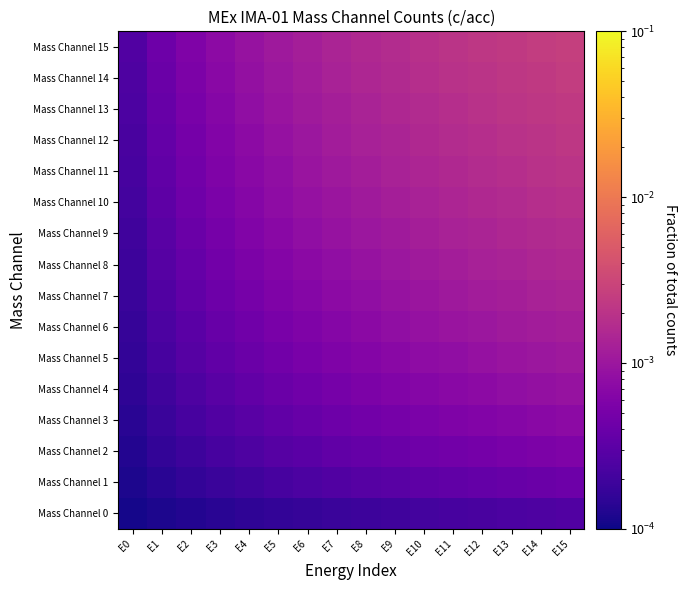

Between E6 and E12, which series saw the biggest shift?

Mass Channel 15